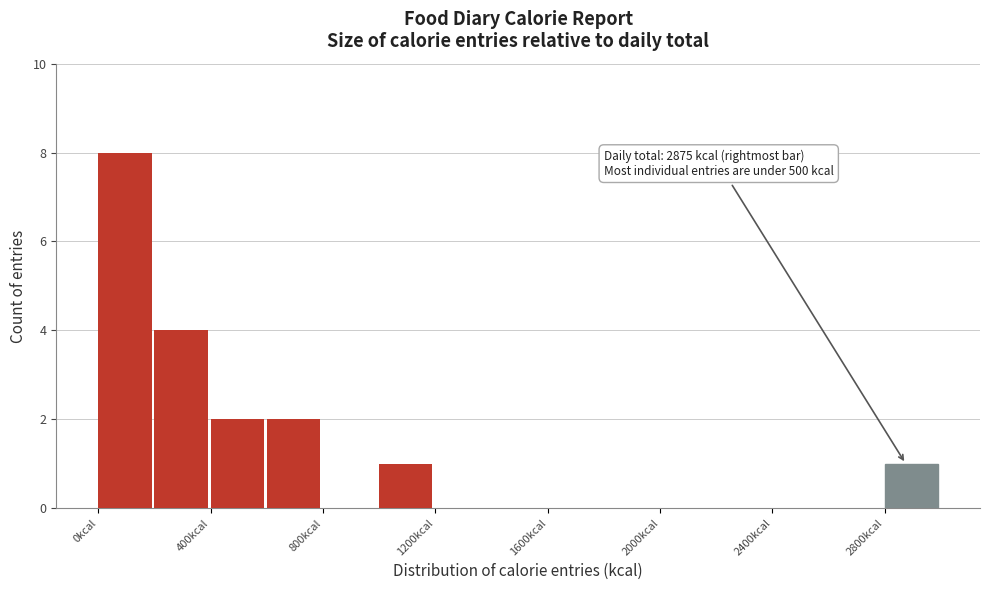

Over which range of the x-axis is the bar tallest?

0 to 200